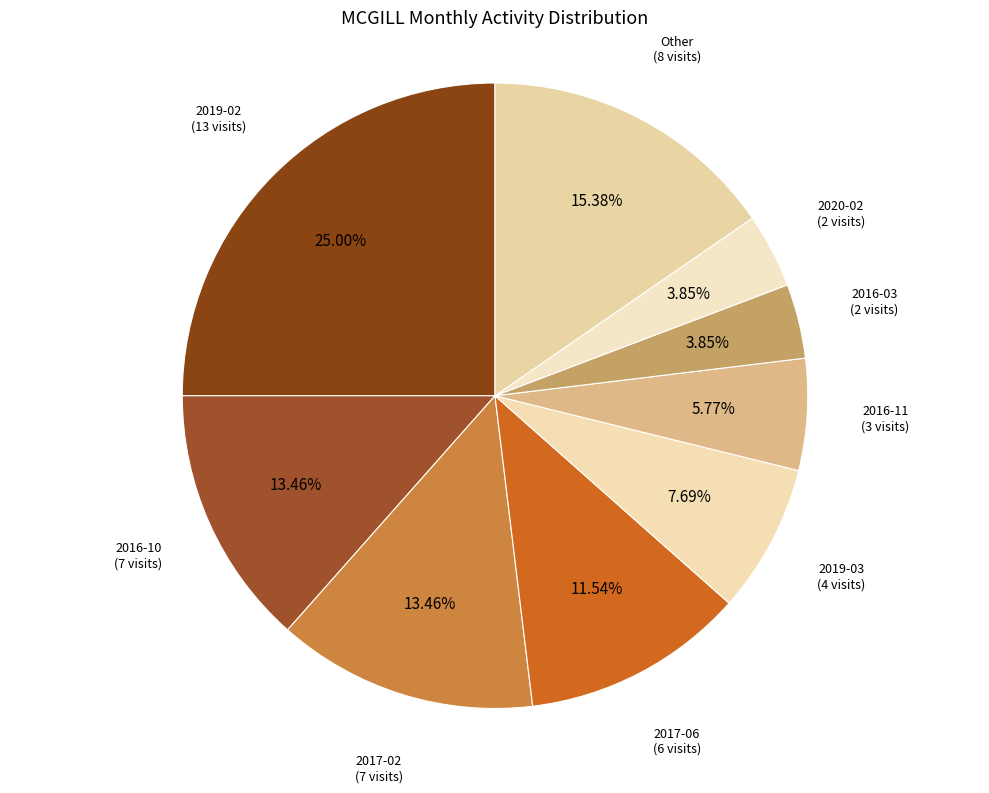

Is the sum of 2016-10 (7 visits) and 2016-11 (3 visits) greater than half?

No